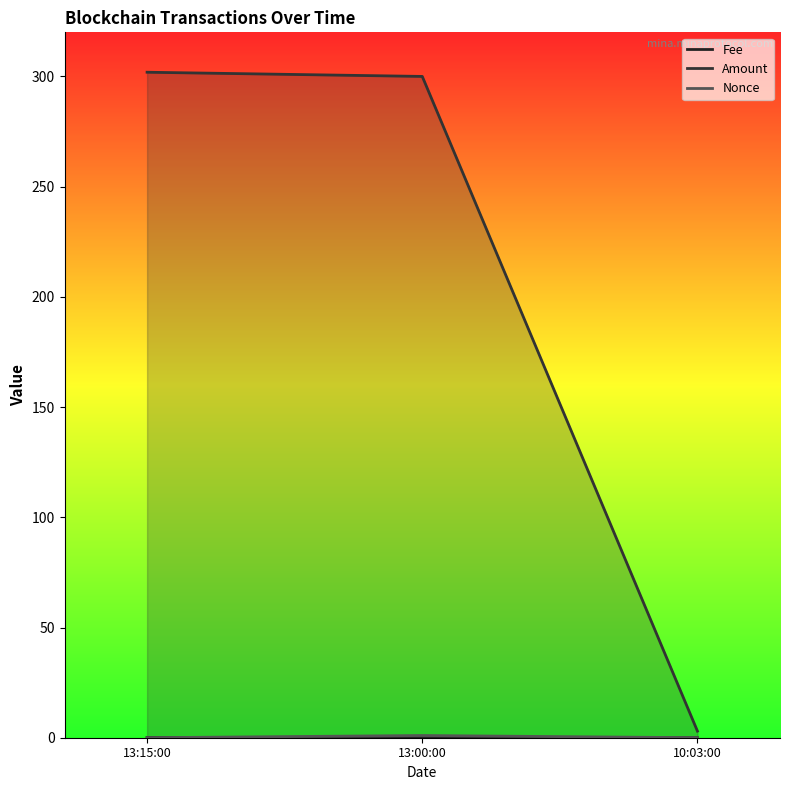

Is it true that Fee equals 0.0 at 13:00:00?

True